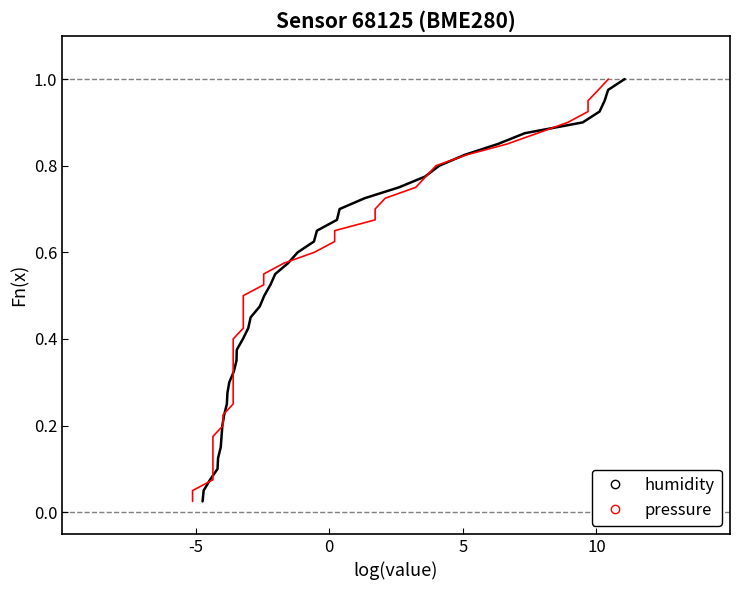

At which label is humidity closest to 0?

-5